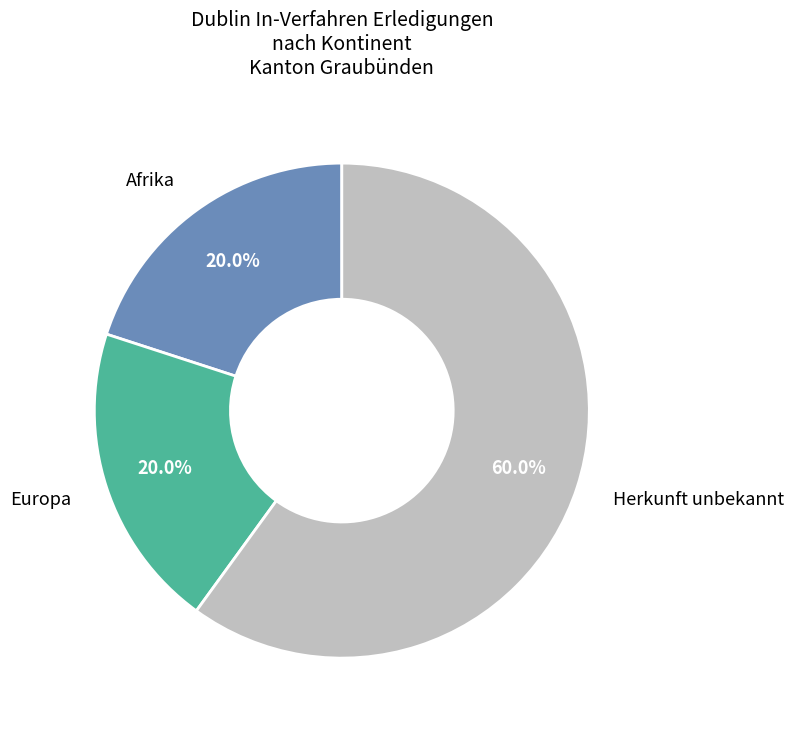

Is there any slice that represents more than half of the pie?

Yes